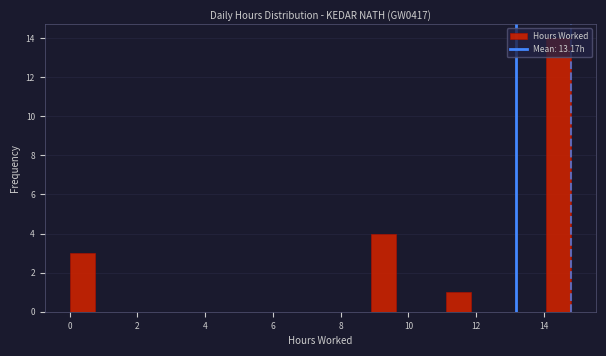

Read against the x-axis, roughly where is the centre of the tallest bar?

14.4